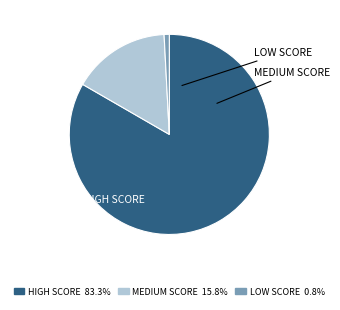

Does any single category account for the majority?

Yes